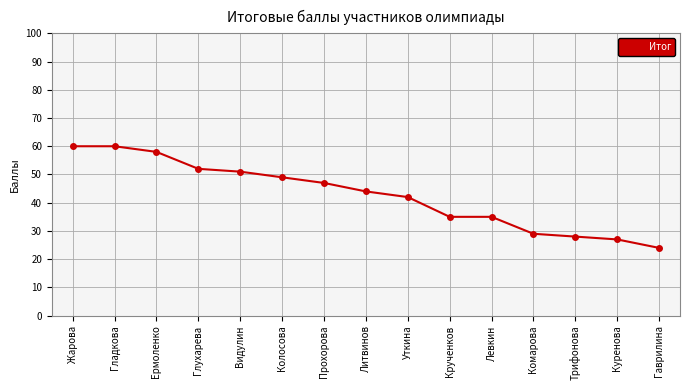

What is the label of the 14th point from the left?

Куренова